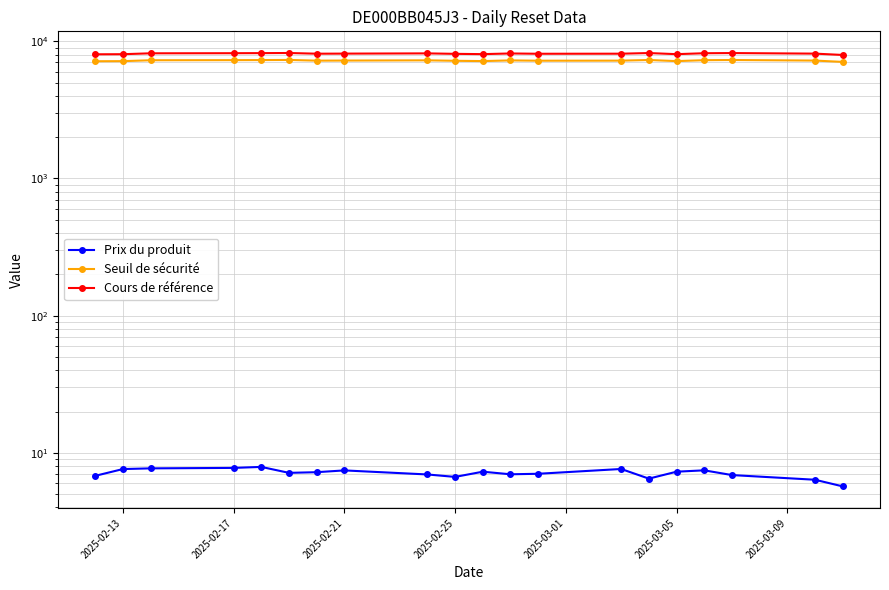

List the series in order of their peak value, lowest first.

Prix du produit, Seuil de sécurité, Cours de référence